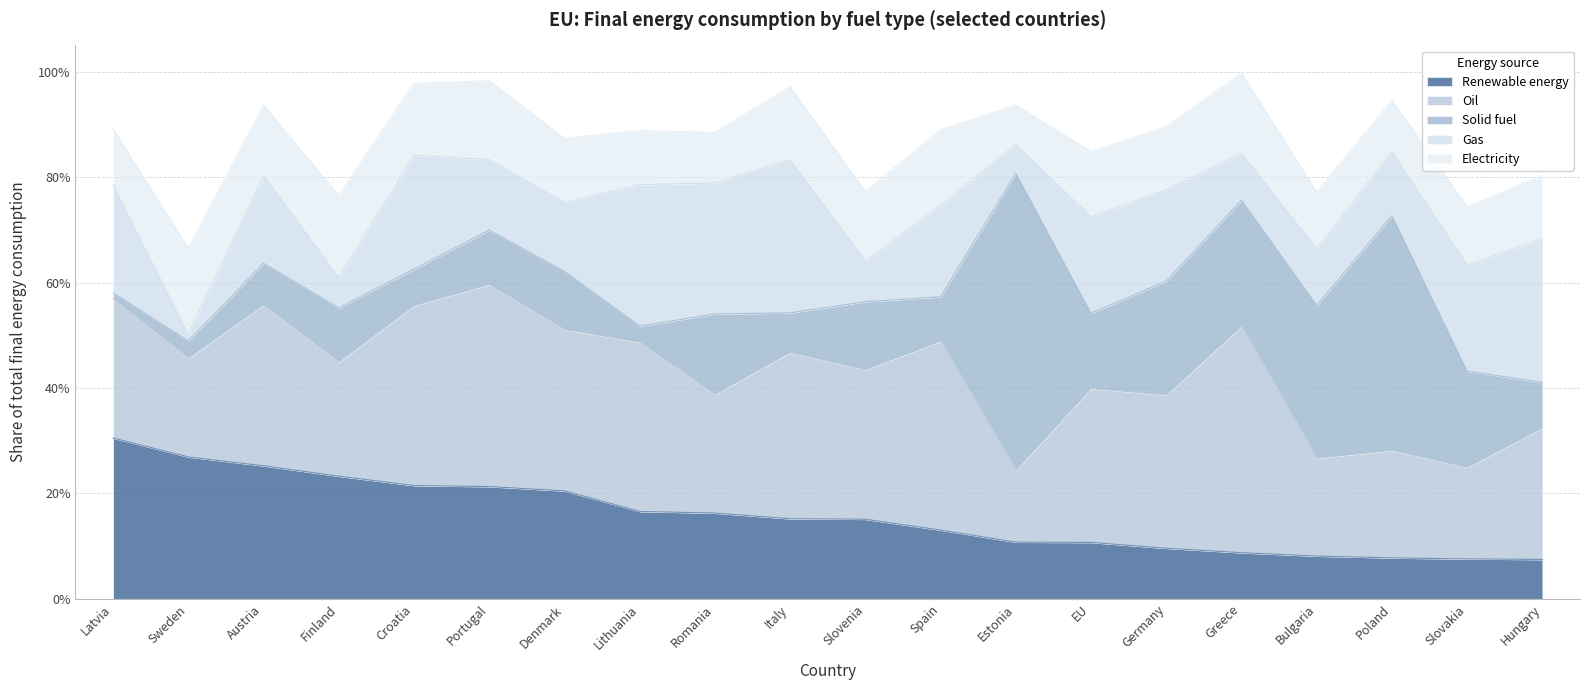

Reading right to left, list all the values displayed in this chart.

Renewable energy: 0.1	0.1	0.1	0.1	0.1	0.1	0.1	0.1	0.1	0.2	0.2	0.2	0.2	0.2	0.2	0.2	0.2	0.3	0.3	0.3
Oil: 0.2	0.2	0.2	0.2	0.4	0.3	0.3	0.1	0.4	0.3	0.3	0.2	0.3	0.3	0.4	0.3	0.2	0.3	0.2	0.3
Solid fuel: 0.1	0.2	0.4	0.3	0.2	0.2	0.1	0.6	0.1	0.1	0.1	0.2	0.0	0.1	0.1	0.1	0.1	0.1	0.0	0.0
Gas: 0.3	0.2	0.1	0.1	0.1	0.2	0.2	0.1	0.2	0.1	0.3	0.2	0.3	0.1	0.1	0.2	0.1	0.2	0.0	0.2
Electricity: 0.1	0.1	0.1	0.1	0.2	0.1	0.1	0.1	0.1	0.1	0.1	0.1	0.1	0.1	0.1	0.1	0.2	0.1	0.2	0.1